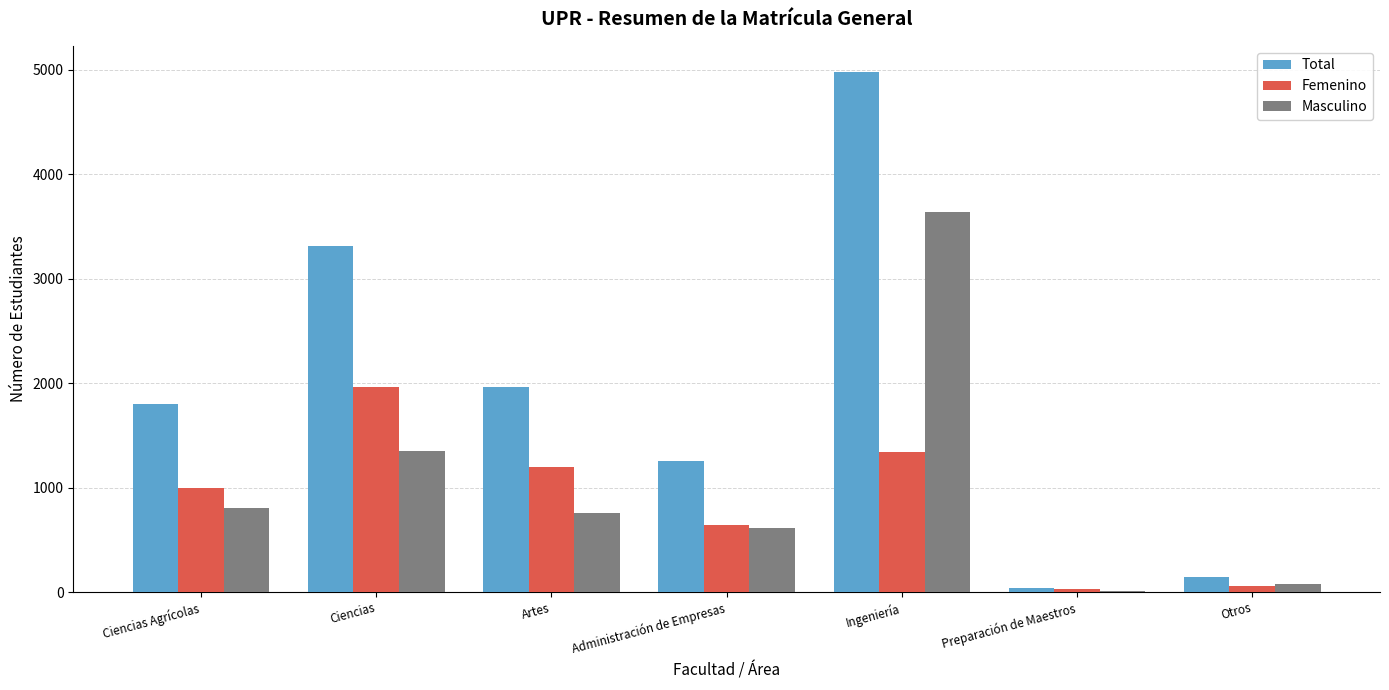

Reading left to right, what are all the values shown in this chart?

Total: 1802	3316	1958	1253	4978	34	140
Femenino: 1000	1962	1200	639	1339	29	61
Masculino: 802	1354	758	614	3639	5	79